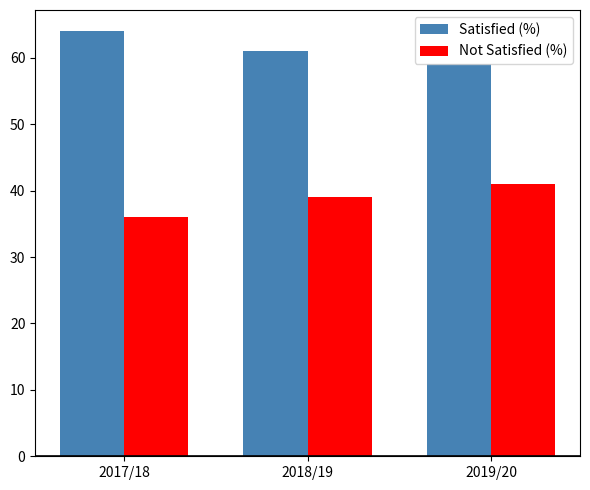

What is the maximum value for Not Satisfied (%)?

41